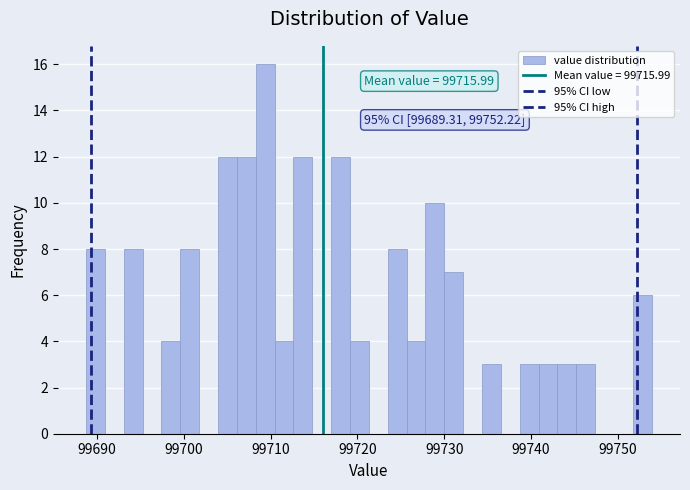

Around what value on the x-axis is the tallest bar? Give the approximate position of its centre, as read against the axis.

99709